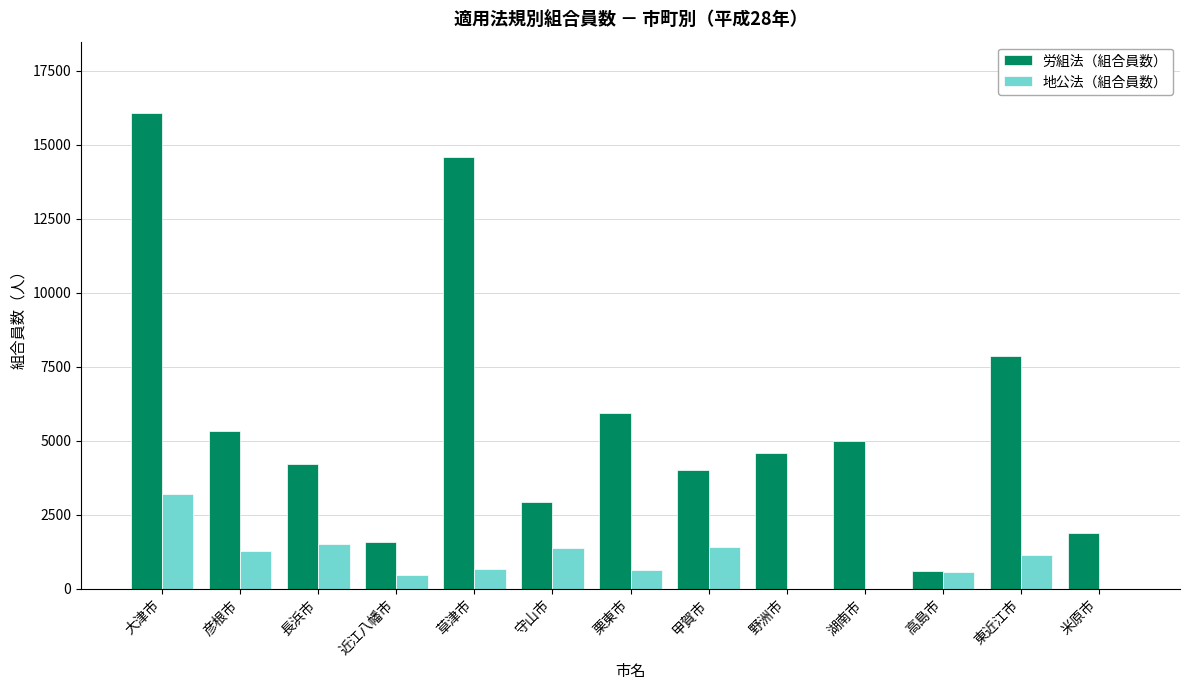

At which label does 労組法（組合員数） reach its peak?

大津市